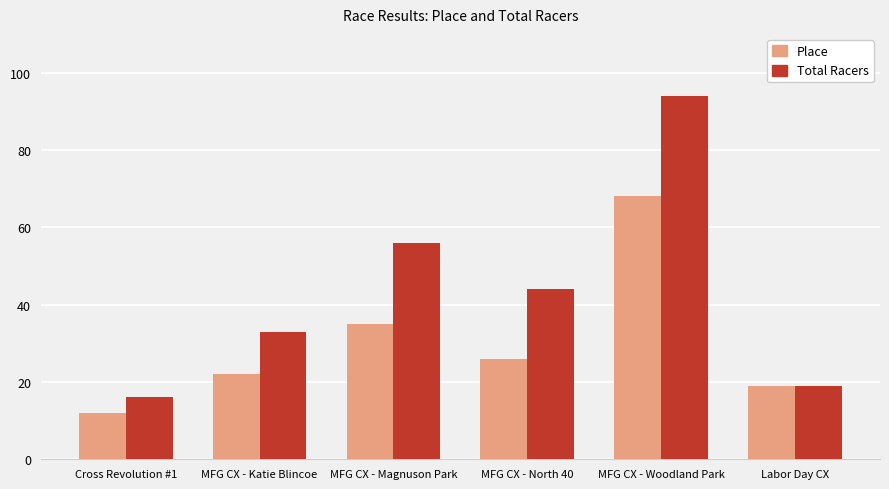

What is the difference between the Total Racers values at MFG CX - Woodland Park and Cross Revolution #1?

78